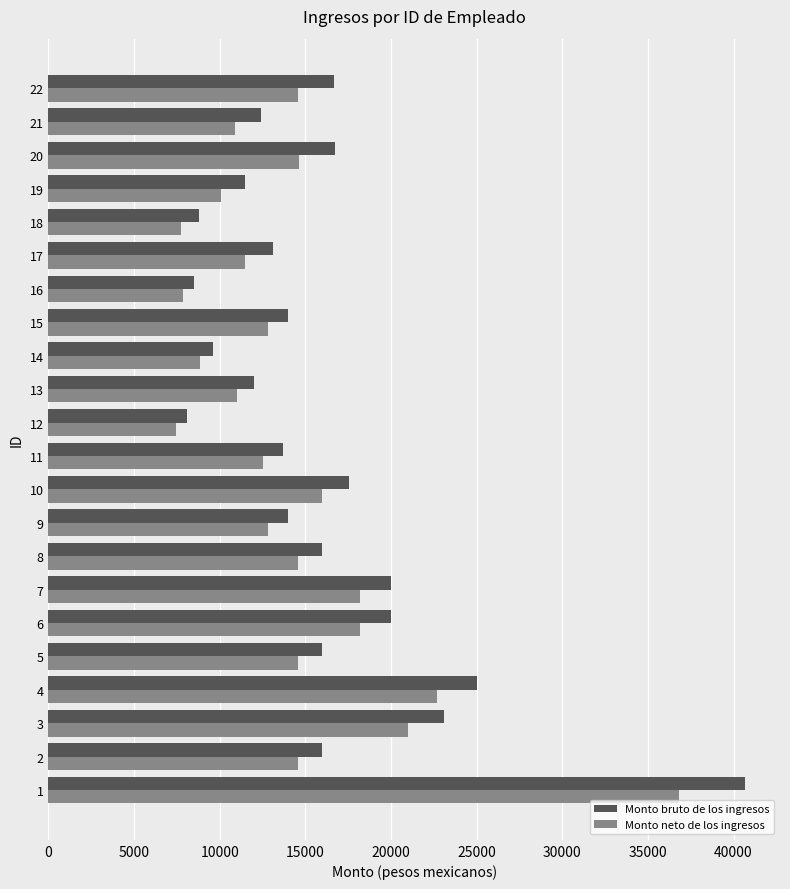

What is the sum of all Monto neto de los ingresos values?

319332.3